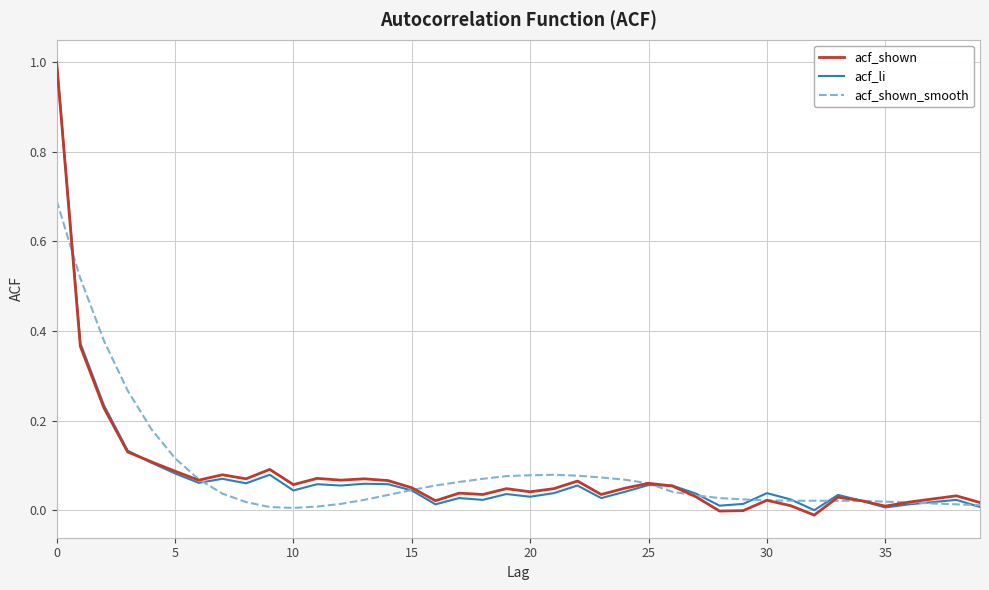

What is the highest value of the acf_shown series?

1.0